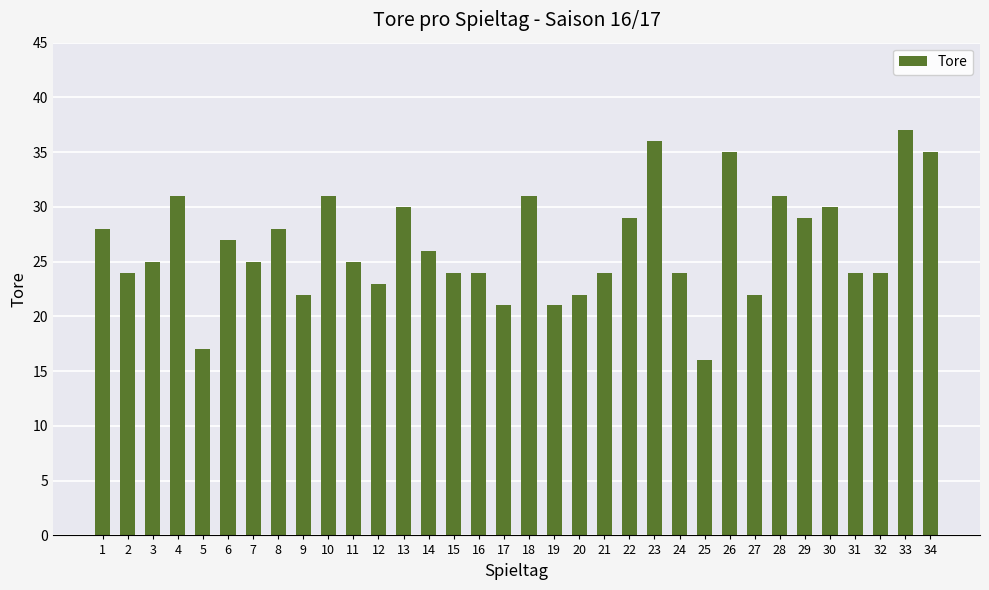

What value does the data have at 6, to the nearest 10?

30